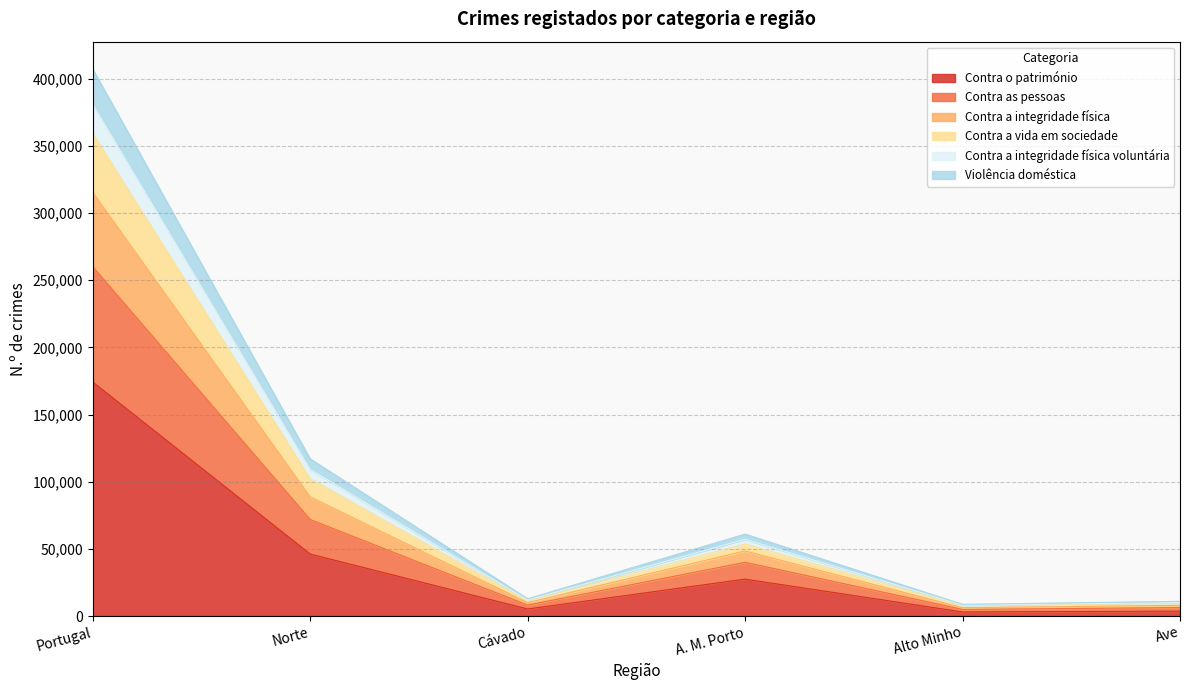

Is the value of Contra o património at Portugal greater than the value of Contra a vida em sociedade at Norte?

Yes